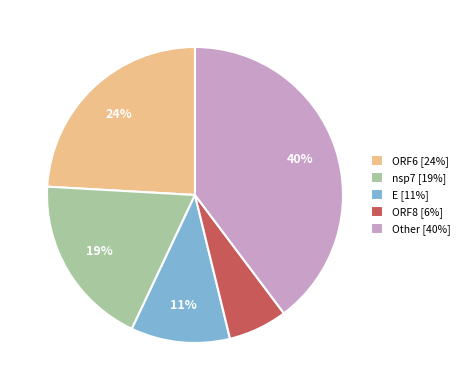

What percentage is the Other [40%] slice, to the nearest percent?

40%